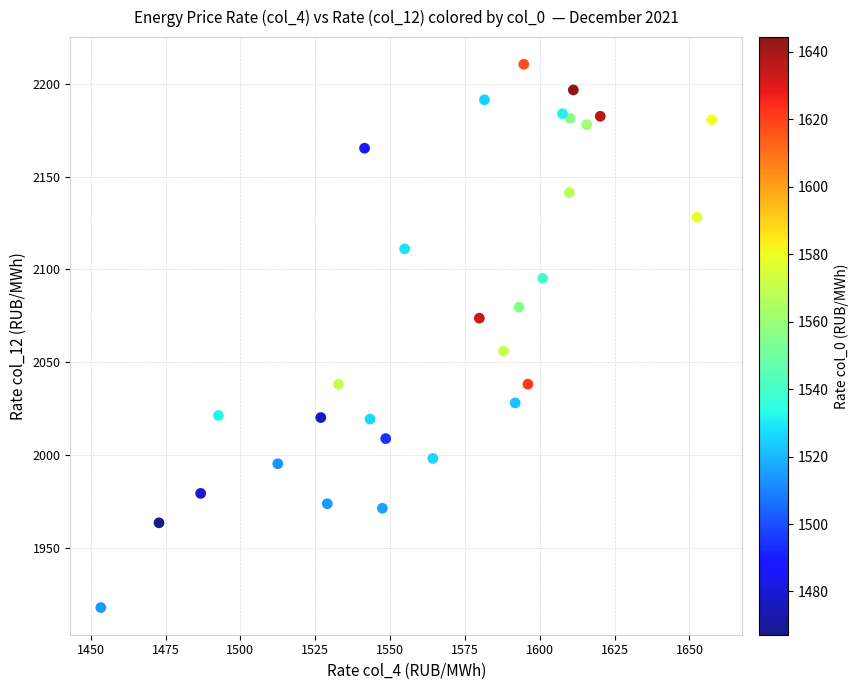

What is the range of X values (max minus min)?

204.0